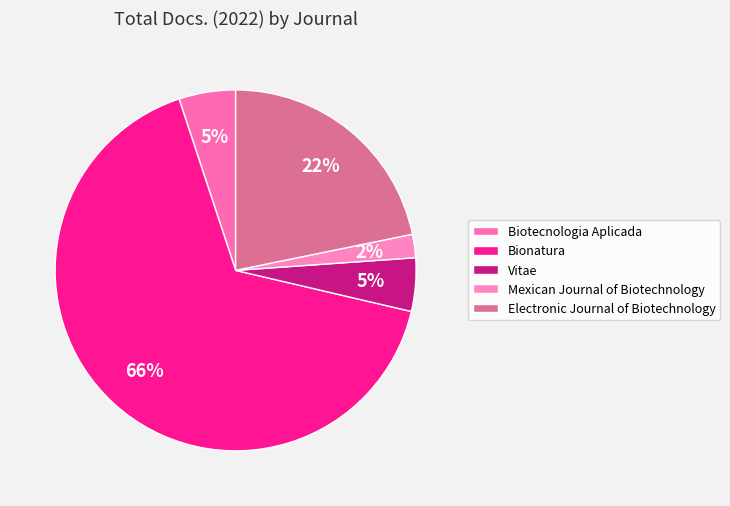

What percentage do Bionatura and Vitae together represent?

71.0%